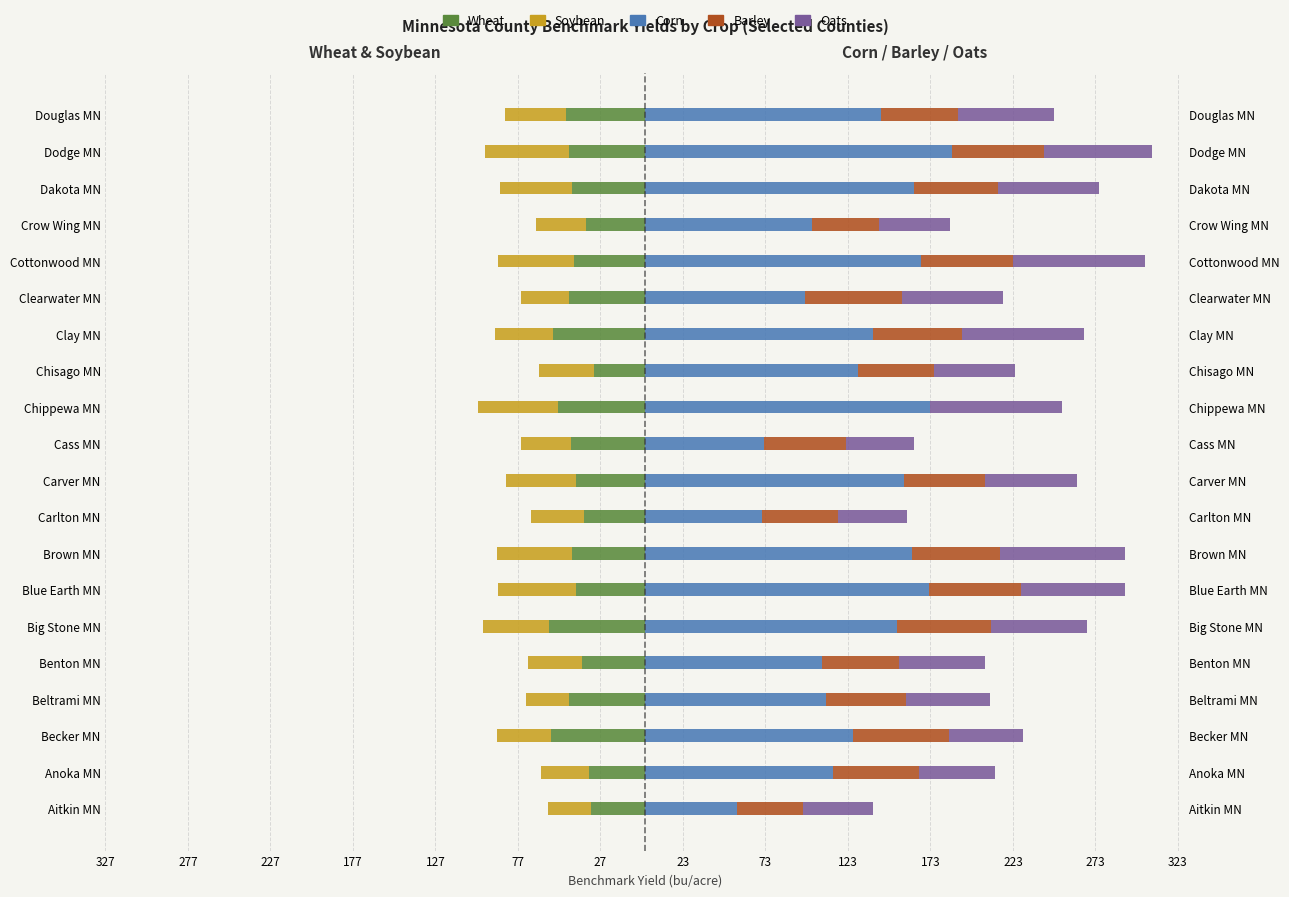

The Wheat series shows -72 at Beltrami MN. True or false?

False